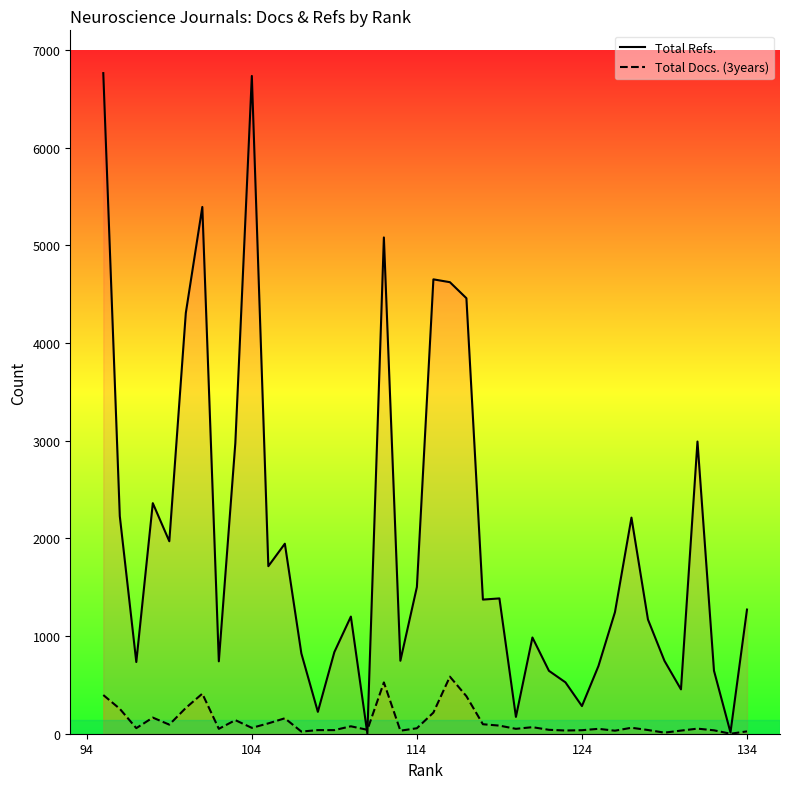

Which series has the largest total across all categories?

Total Refs.